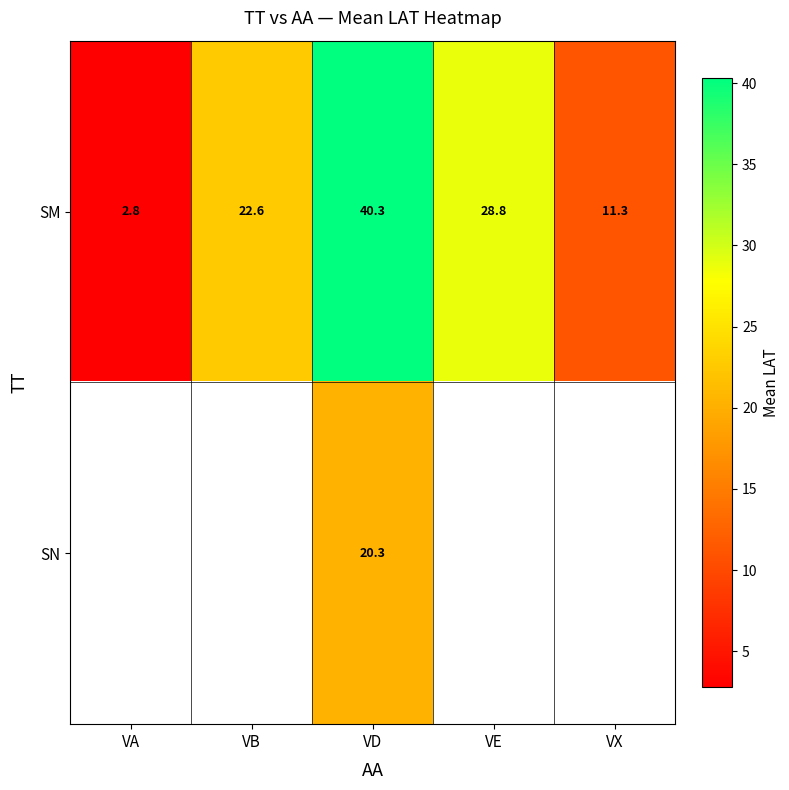

List the labels in order of SM value, largest first.

VD, VE, VB, VX, VA